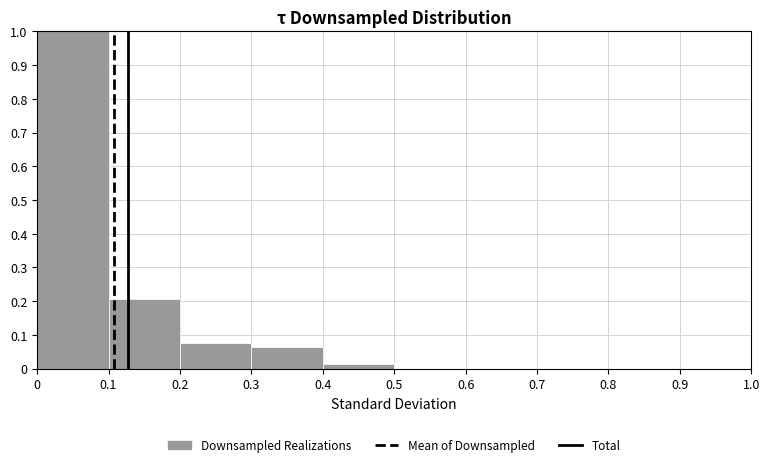

Reading left to right, list every bar in this chart as the range it spans on the x-axis followed by its height. The values are not printed on the chart, so give them approximately, as read against the axis.

0 to 0.1: 1.00
0.1 to 0.2: 0.21
0.2 to 0.3: 0.08
0.3 to 0.4: 0.06
0.4 to 0.5: 0.01
0.5 to 0.6: 0
0.6 to 0.7: 0
0.7 to 0.8: 0
0.8 to 0.9: 0
0.9 to 1.0: 0